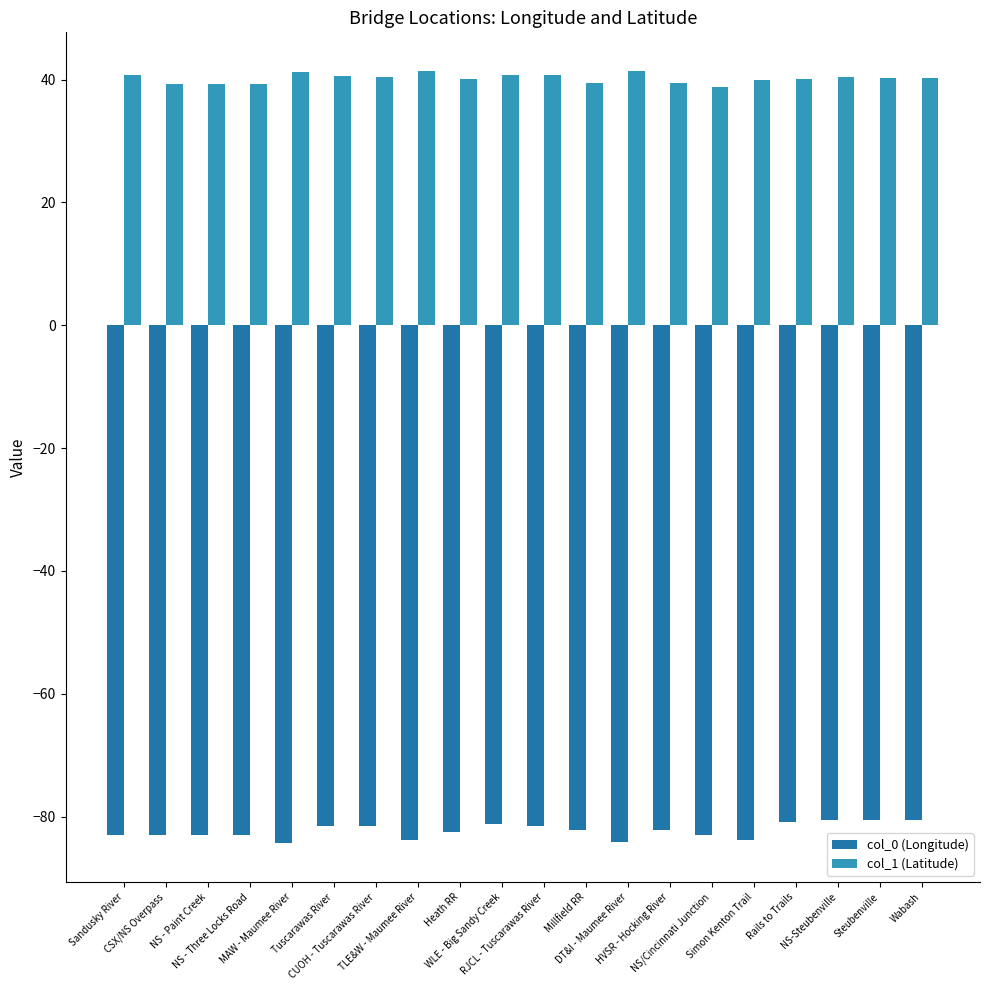

What is the label of the 9th bar from the right?

Millfield RR